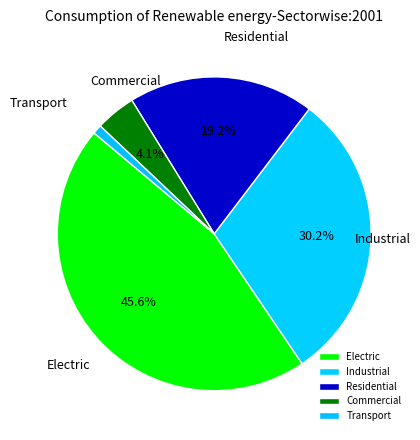

Which has a higher value, Commercial or Electric?

Electric